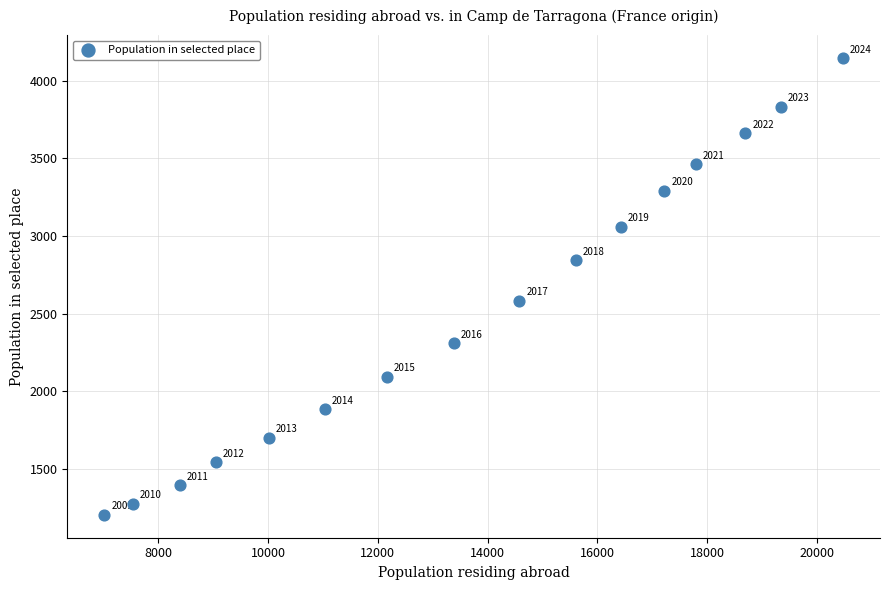

What is the range of Y values (max minus min)?

2941